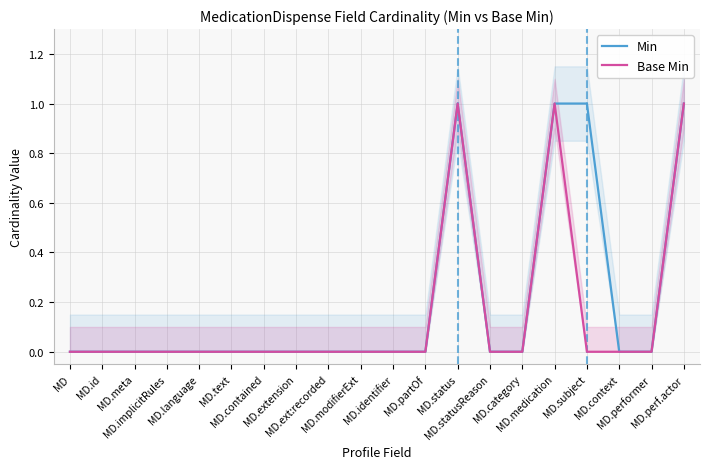

Which label corresponds to the largest value in the chart?

MD.status